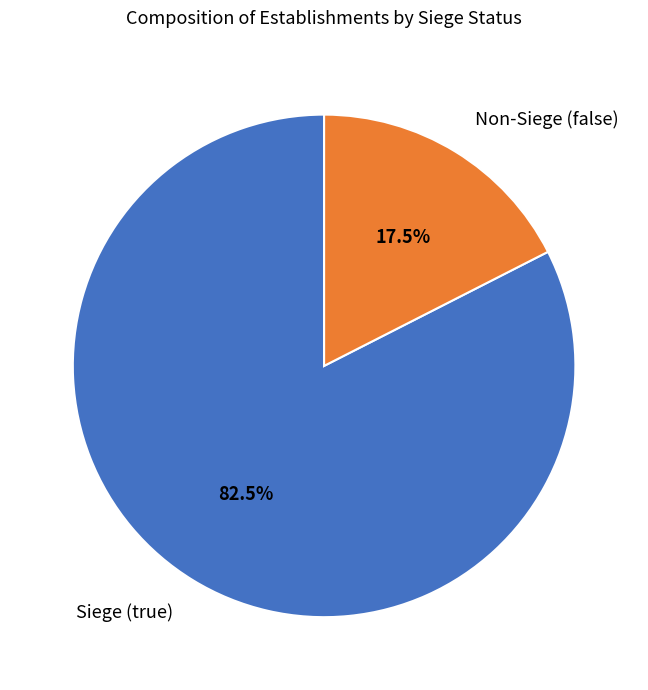

Approximately how many times larger is the value at Siege (true) compared to Non-Siege (false)?

4.7